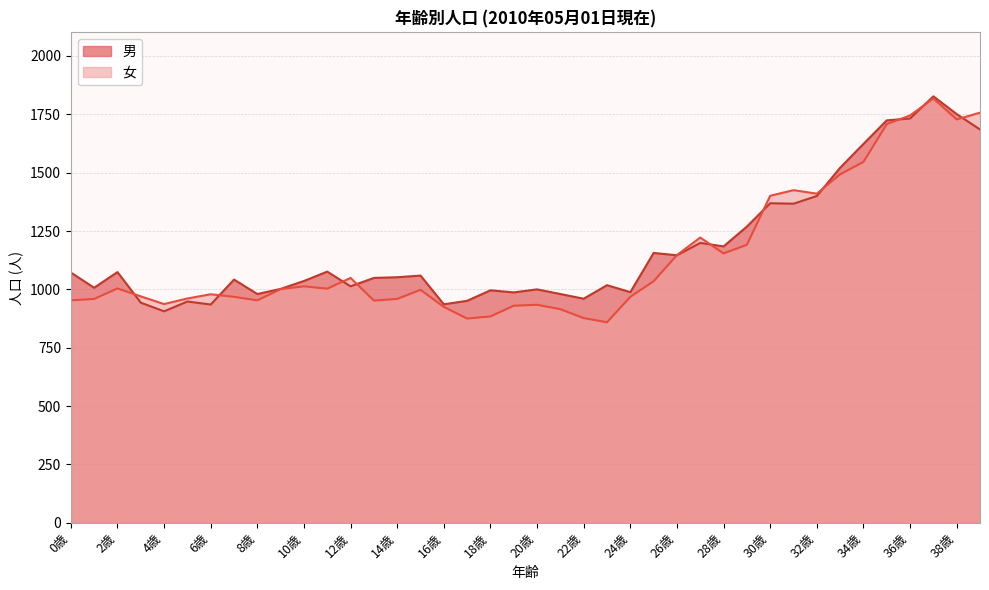

Which series has the largest range (max minus min)?

女